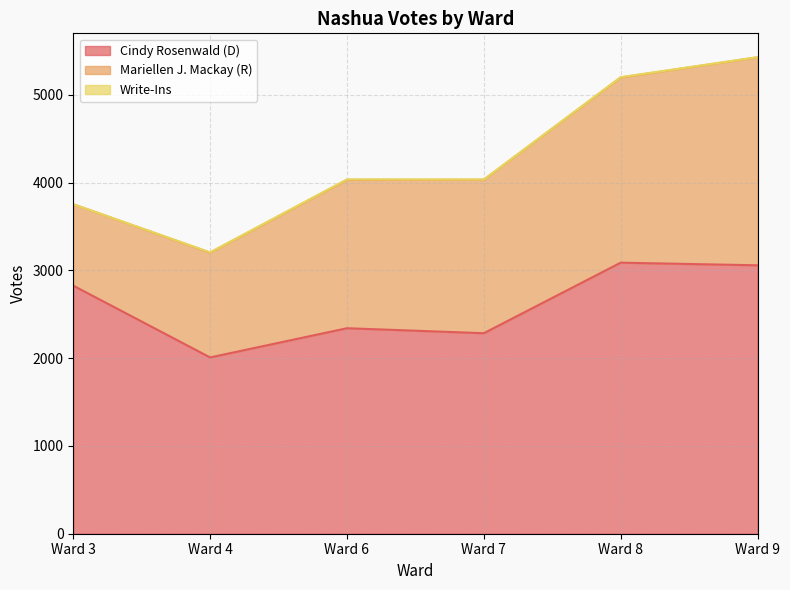

What is the value of the Cindy Rosenwald (D) point at the 1st from the left?

2827